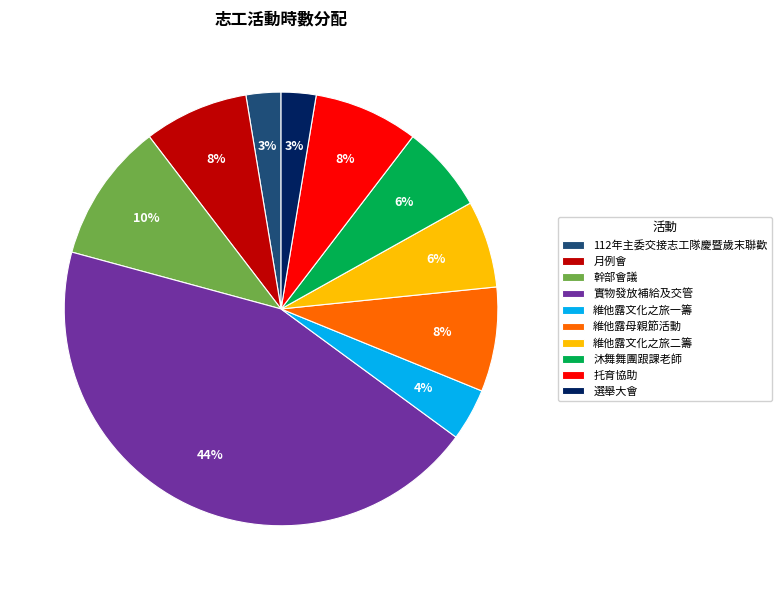

Combined, do 112年主委交接志工隊慶暨歲末聯歡 and 選舉大會 account for over 50%?

No